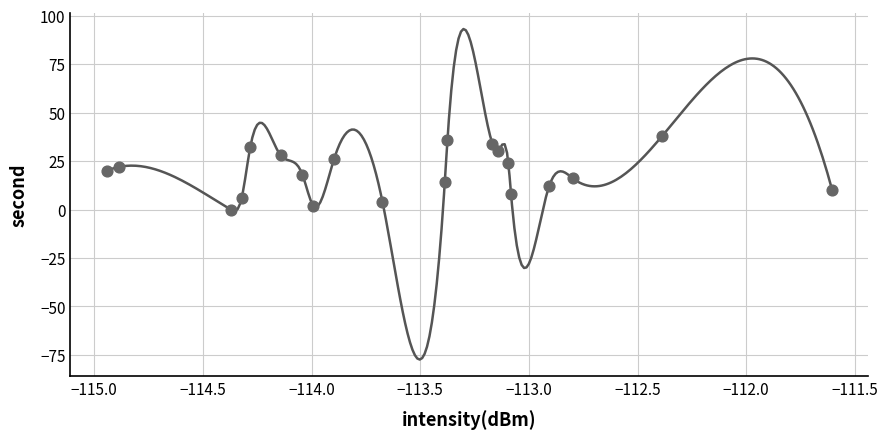

What is the range of Y values (max minus min)?

38